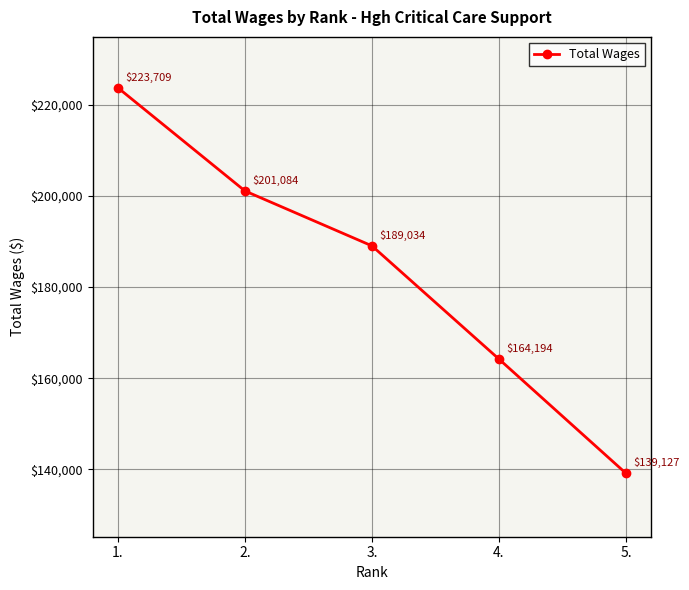

Rank the categories by value from lowest to highest.

5., 4., 3., 2., 1.